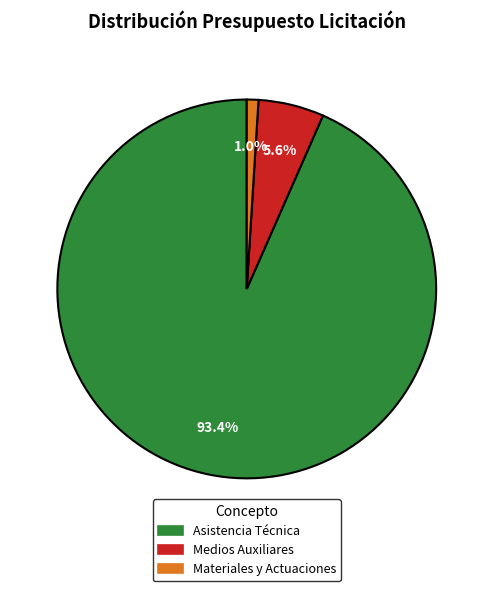

How many segments does this pie chart have?

3